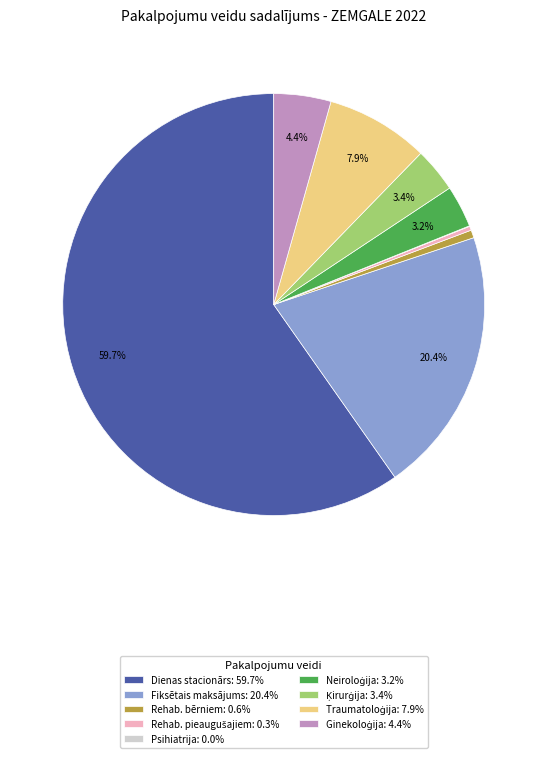

Is there a majority slice in this chart?

Yes